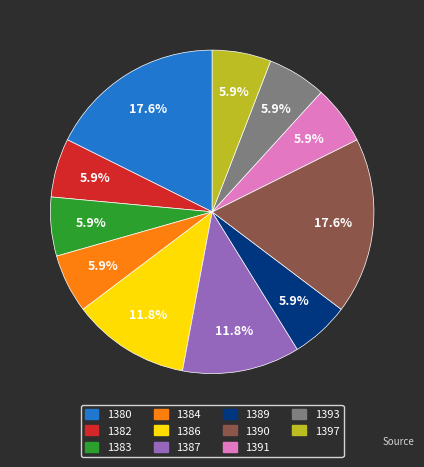

To the nearest percent, what is the average slice percentage?

9%